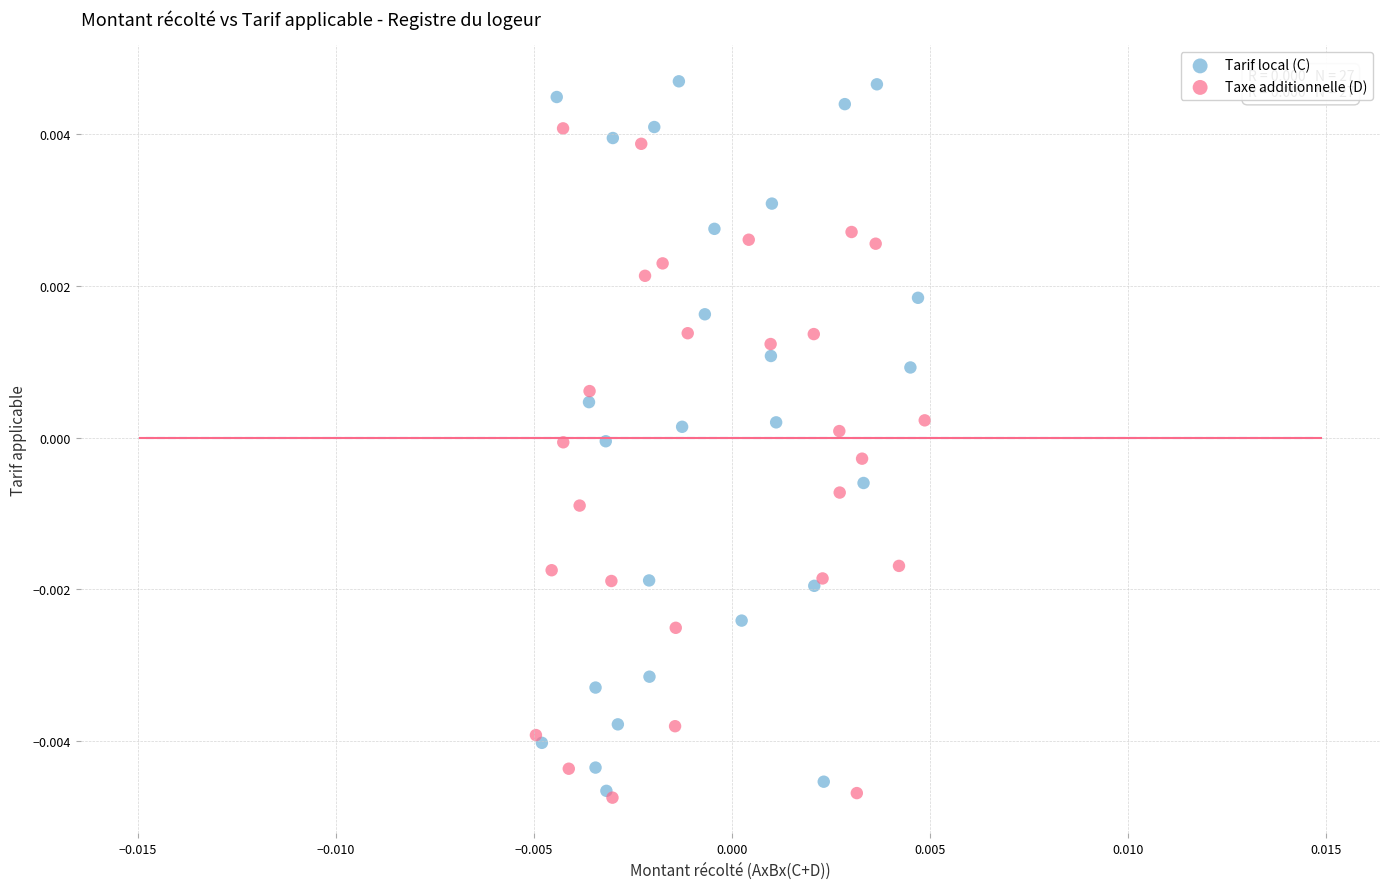

Which series reaches the minimum Y coordinate?

Taxe additionnelle (D)